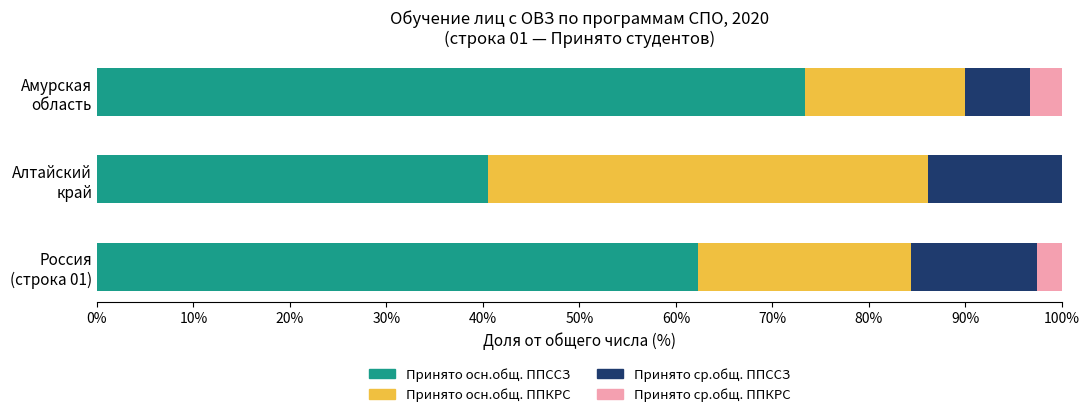

What is the maximum value for Принято осн.общ. ППССЗ?

73.3